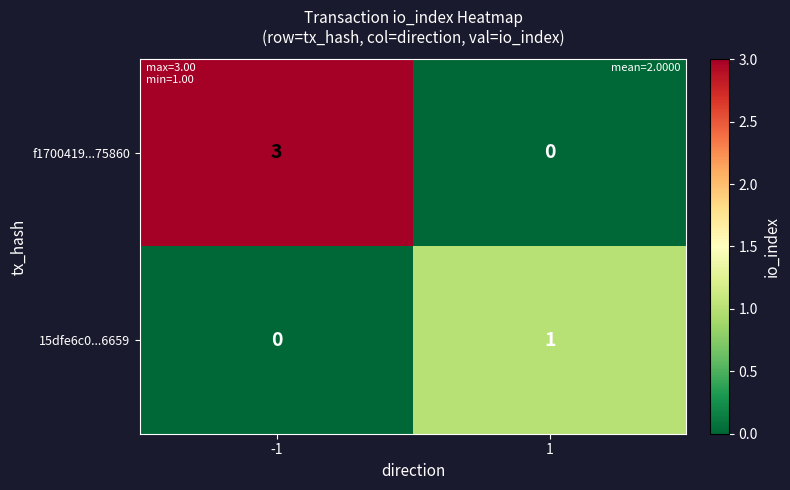

At -1, list the series in order from largest to smallest.

f1700419...75860, 15dfe6c0...6659